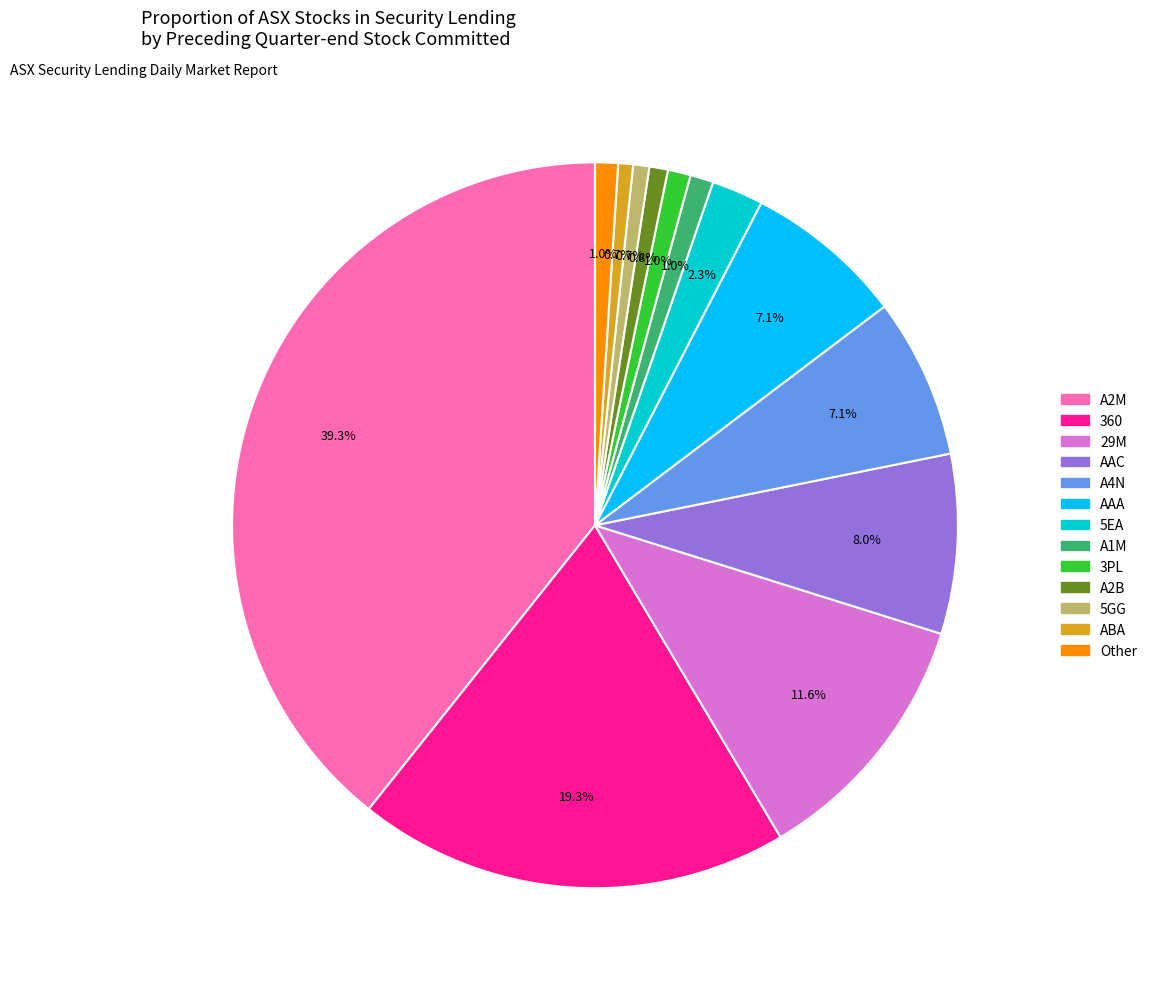

Does any single category account for the majority?

No